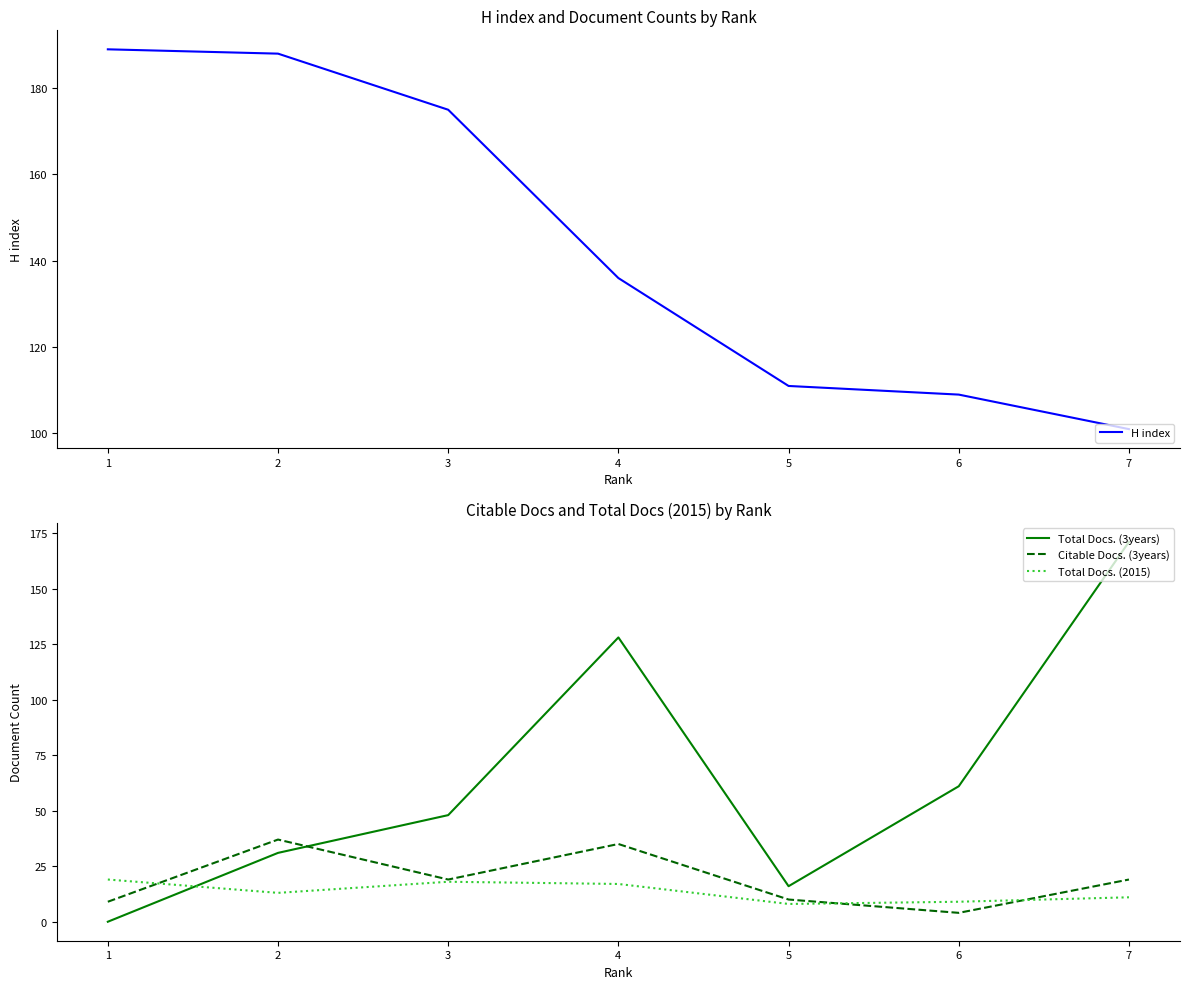

At 4, list the series in order from largest to smallest.

H index, Total Docs. (3years), Citable Docs. (3years), Total Docs. (2015)